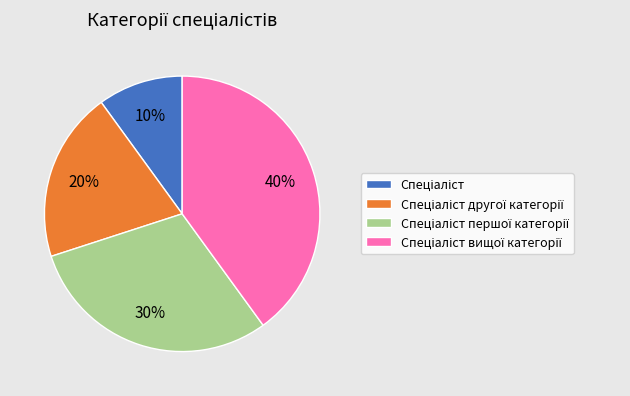

To the nearest percent, what is the average slice percentage?

25%